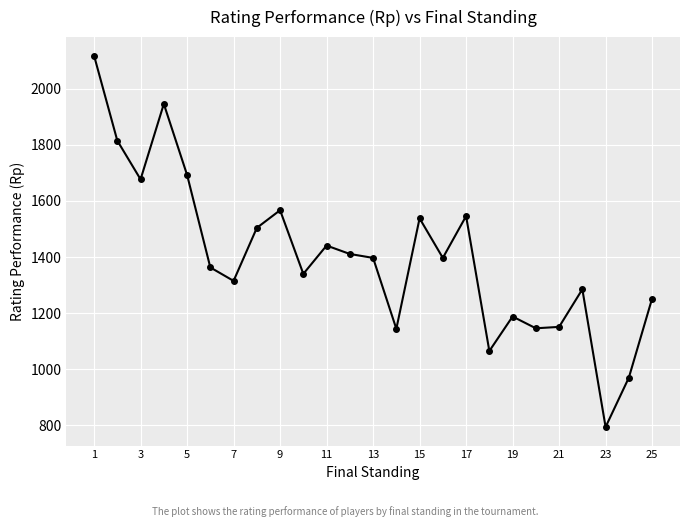

What is the greatest value displayed?

2118